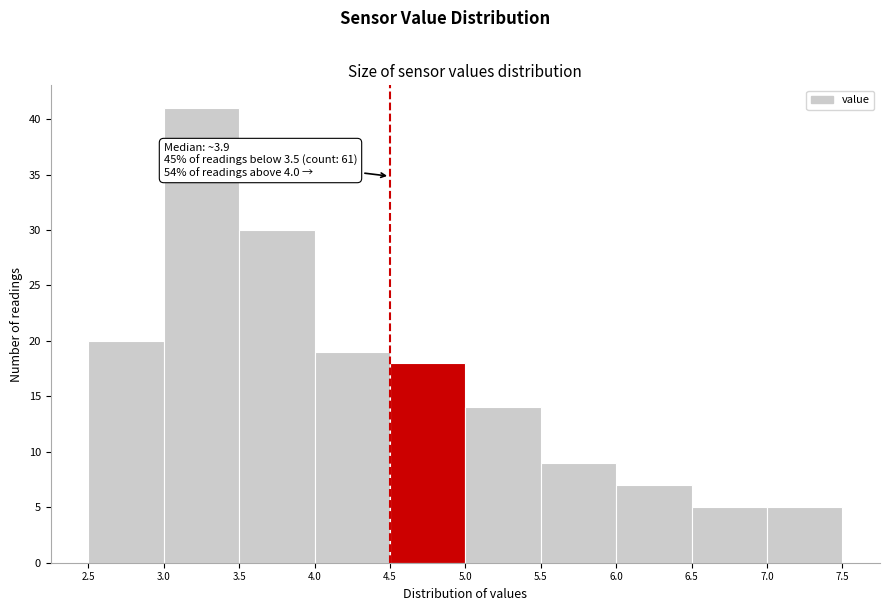

Which range on the x-axis has the tallest bar?

3.0 to 3.5